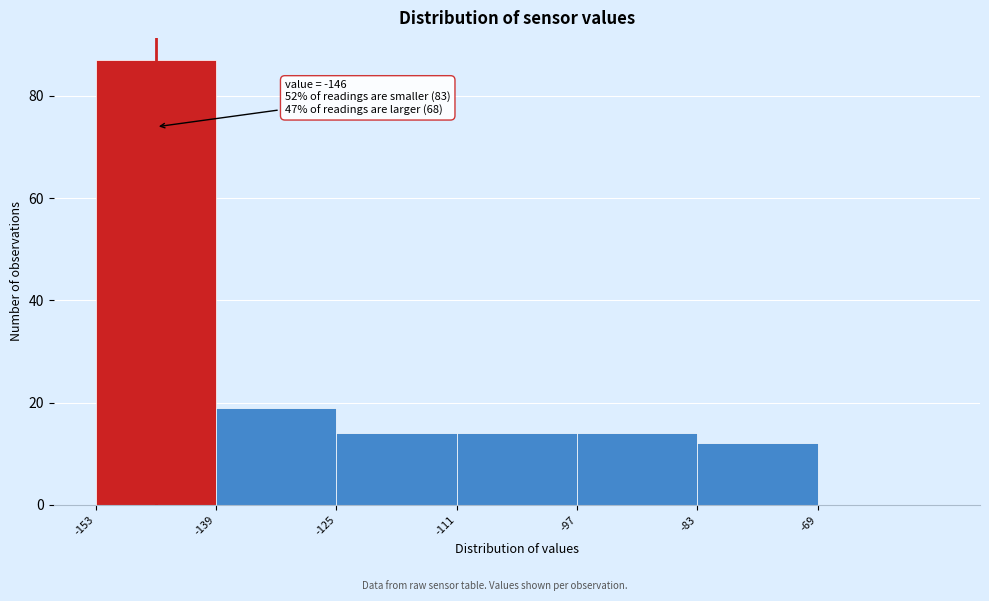

Which range on the x-axis has the tallest bar?

-153 to -139